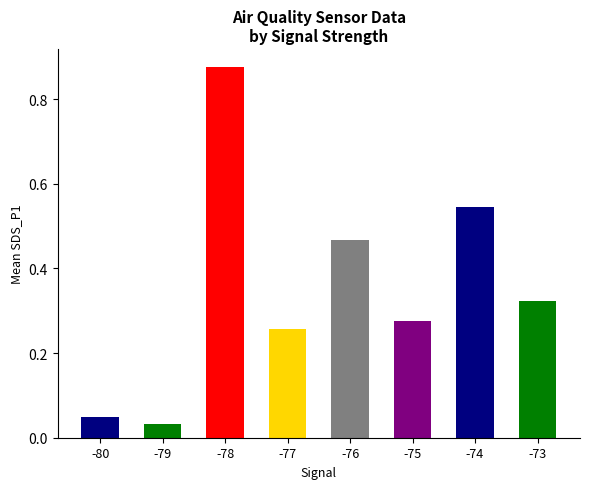

True or false: the data shows 0.4 at -78.

False